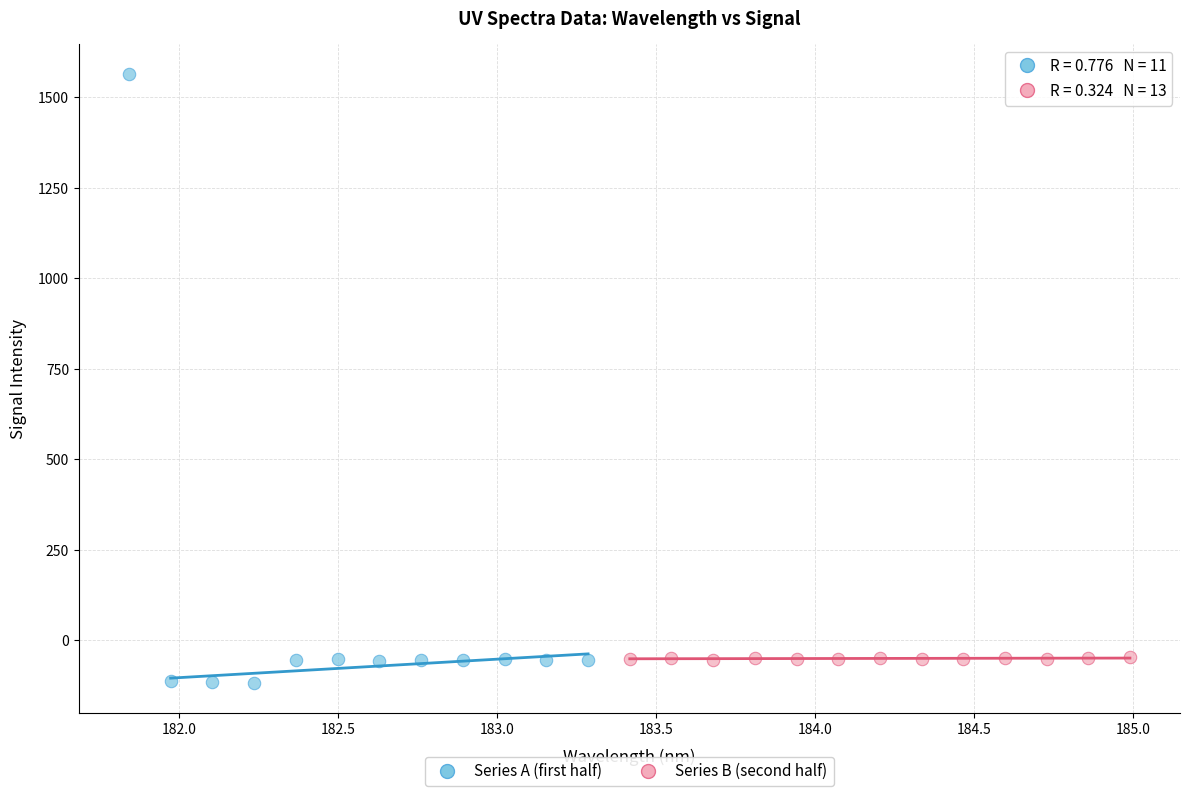

Which series contains the lowest Y value?

Series A (first half)